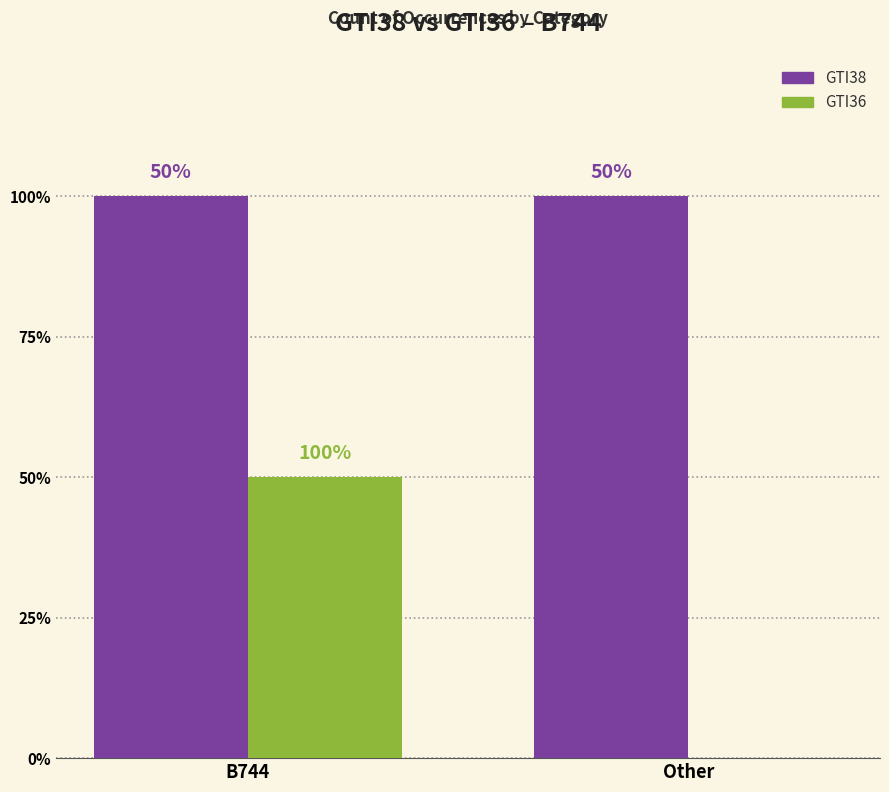

Rank the series by their average value, from lowest to highest.

GTI36, GTI38